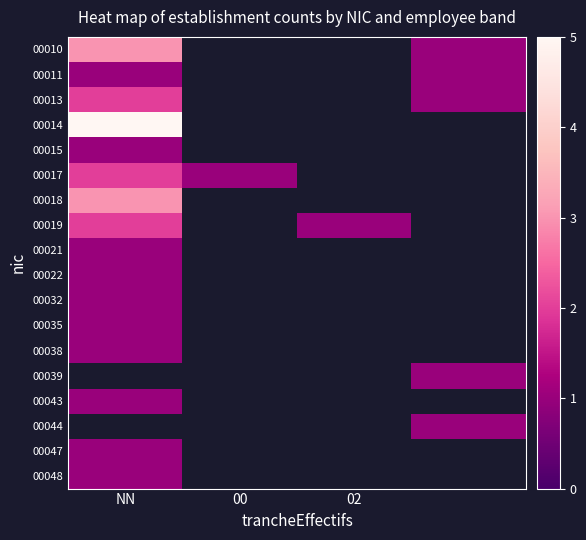

What is the highest value of the 00018 series?

3.0